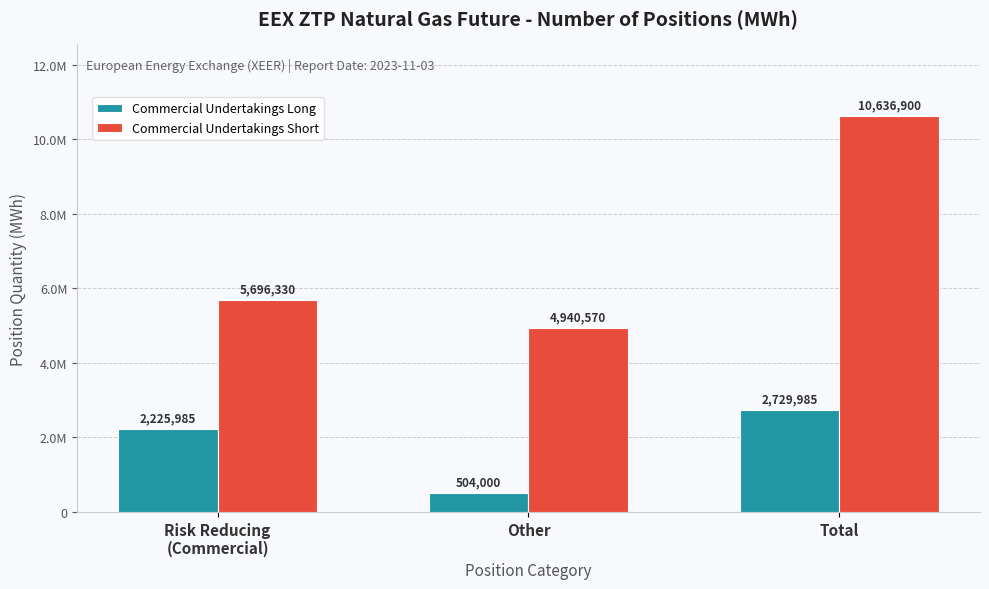

How many Commercial Undertakings Long values are between 504000 and 2729985?

3